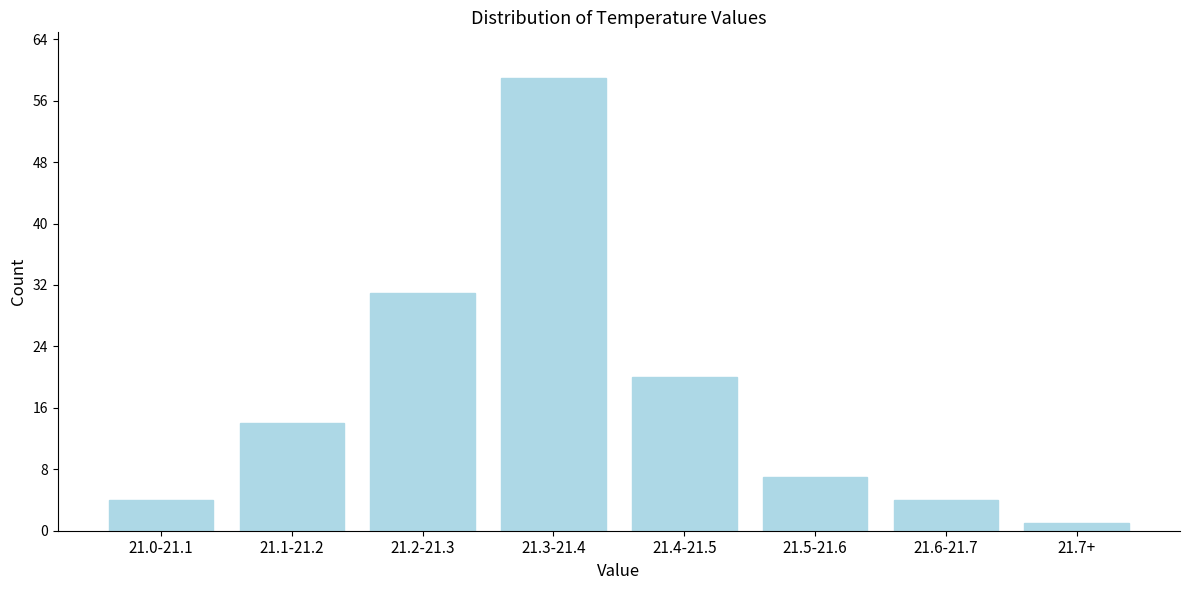

Reading right to left, transcribe all the data shown in this chart.

1	4	7	20	59	31	14	4